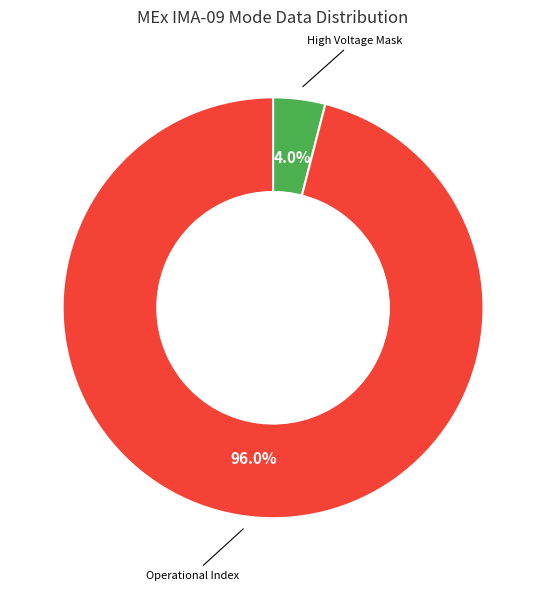

Is there a majority slice in this chart?

Yes